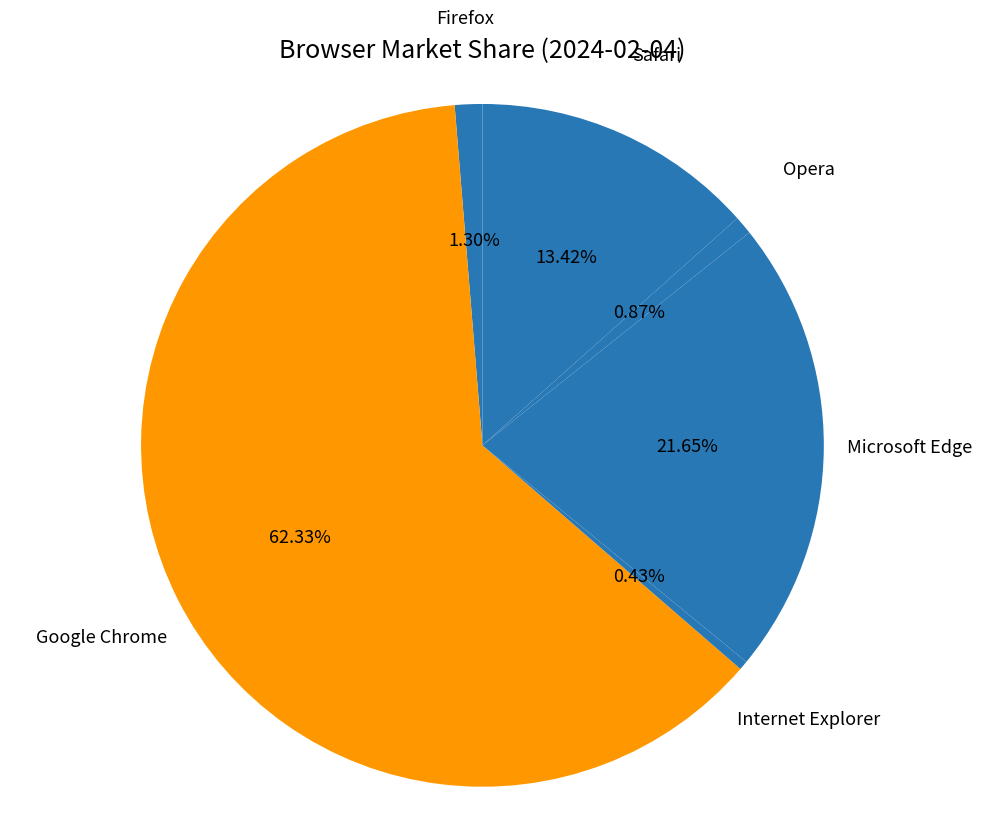

How many segments does this pie chart have?

6